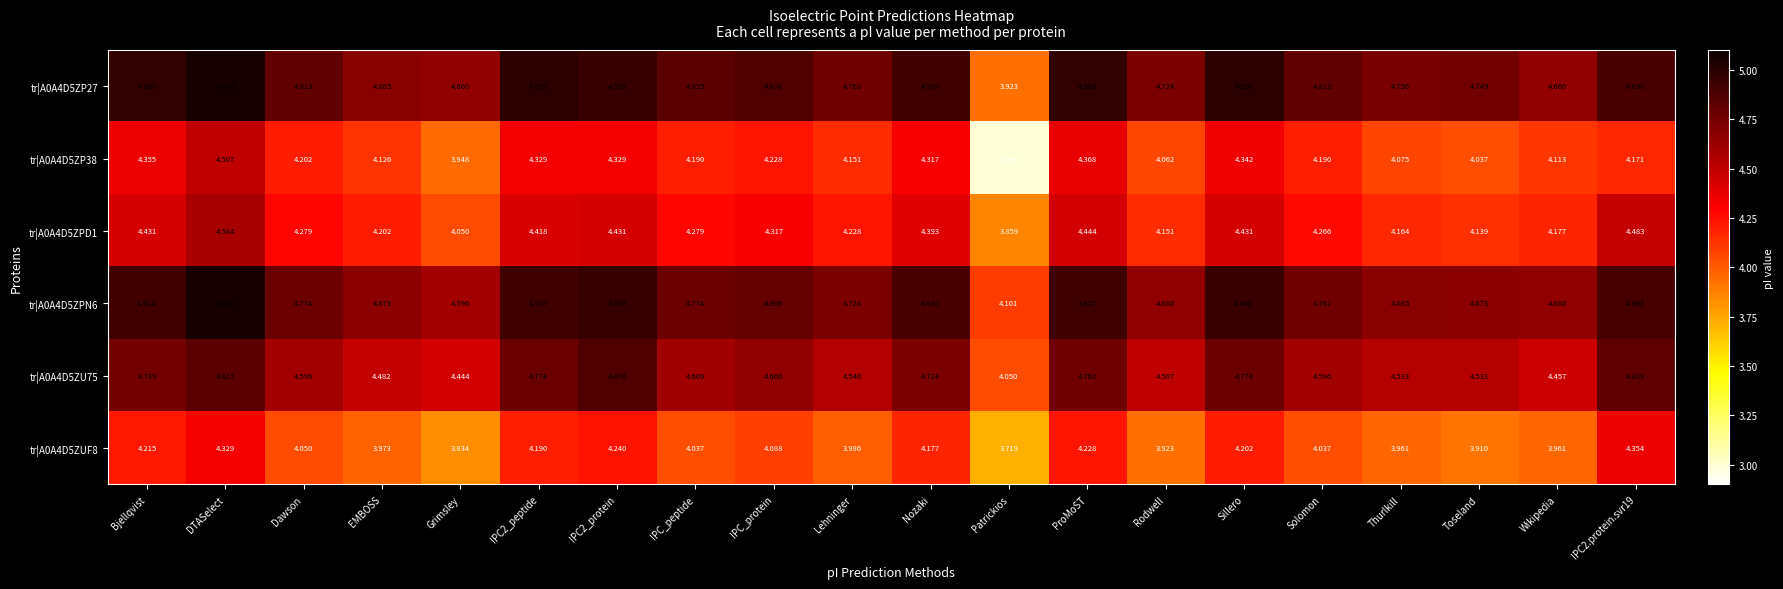

How many values in the tr|A0A4D5ZP27 series exceed 4?

19